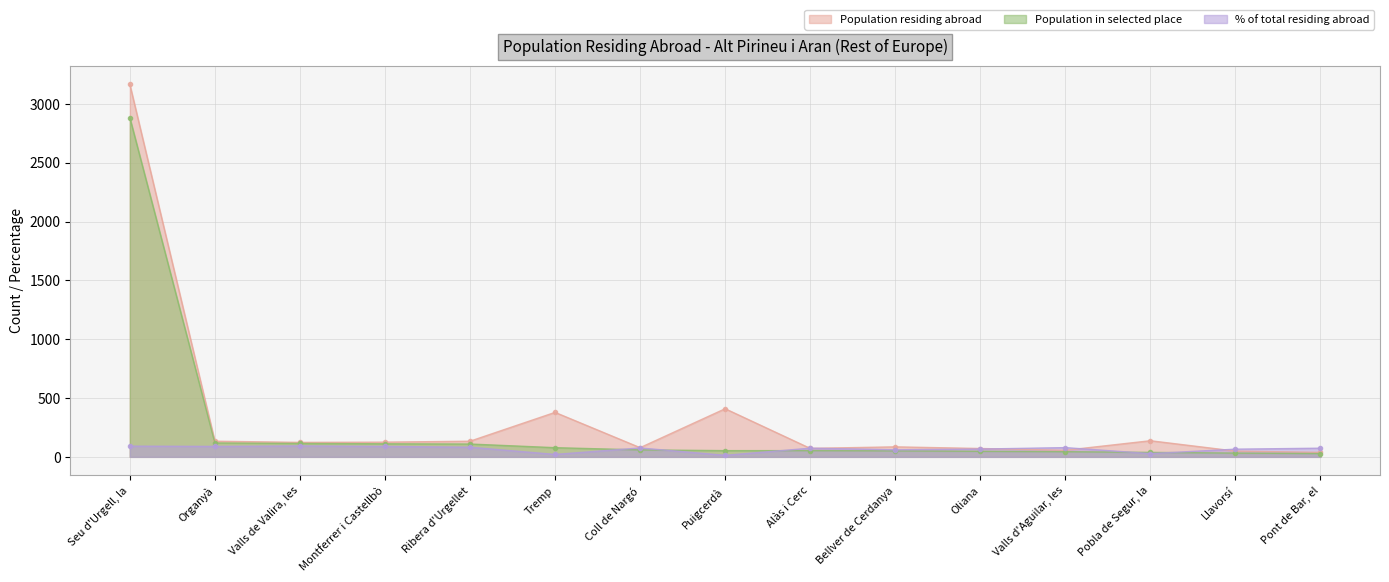

At which label is % of total residing abroad closest to 52?

Bellver de Cerdanya